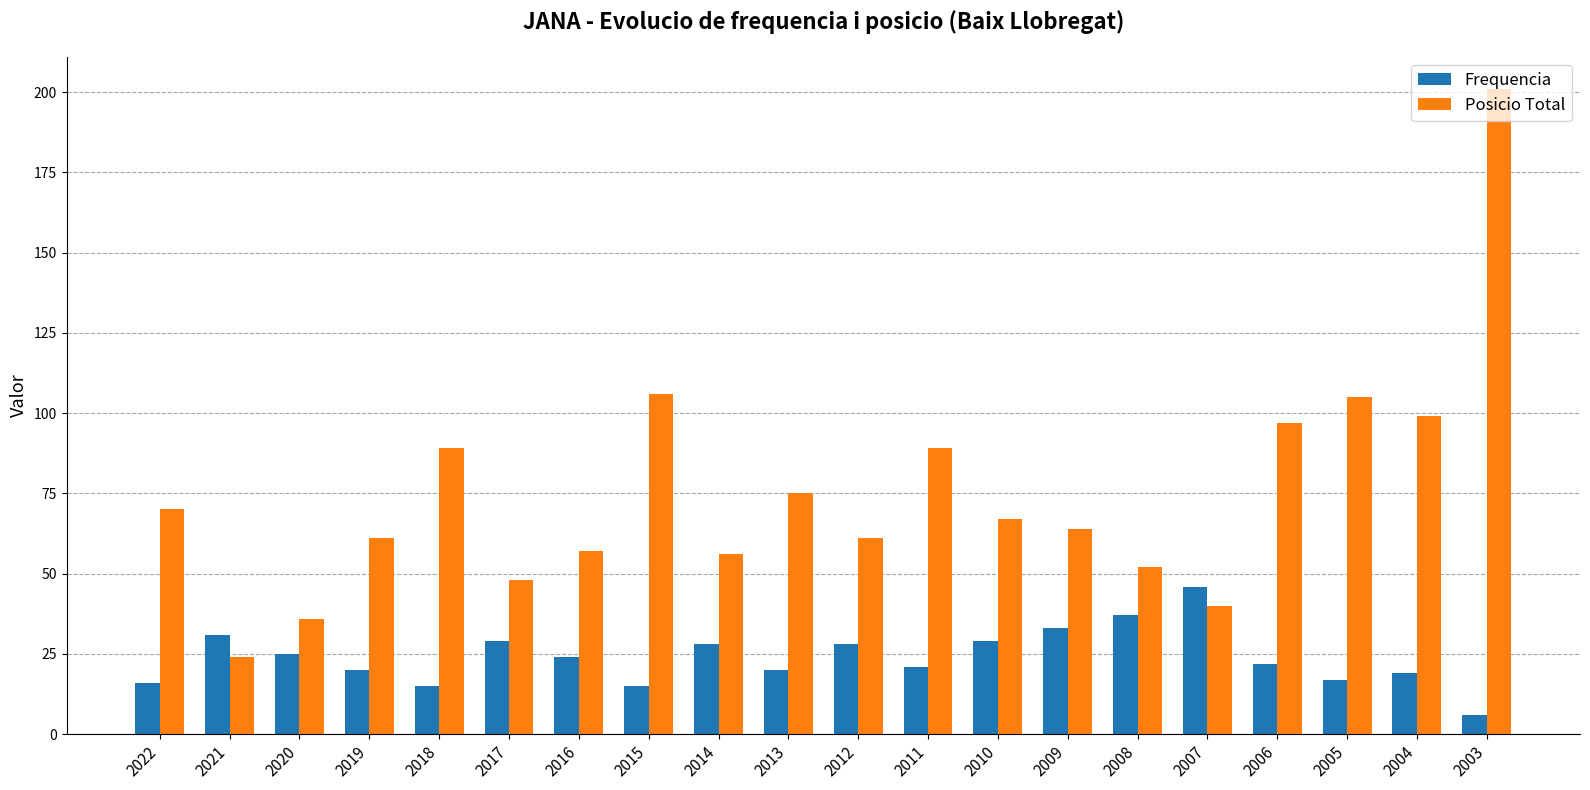

What is the difference between the highest and lowest values at 2006?

75